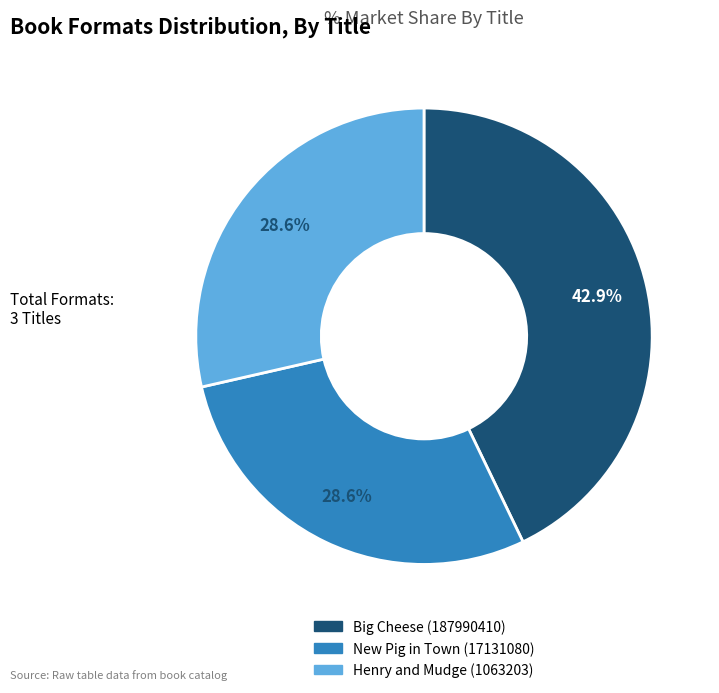

Which has a higher value, New Pig in Town (17131080) or Big Cheese (187990410)?

Big Cheese (187990410)